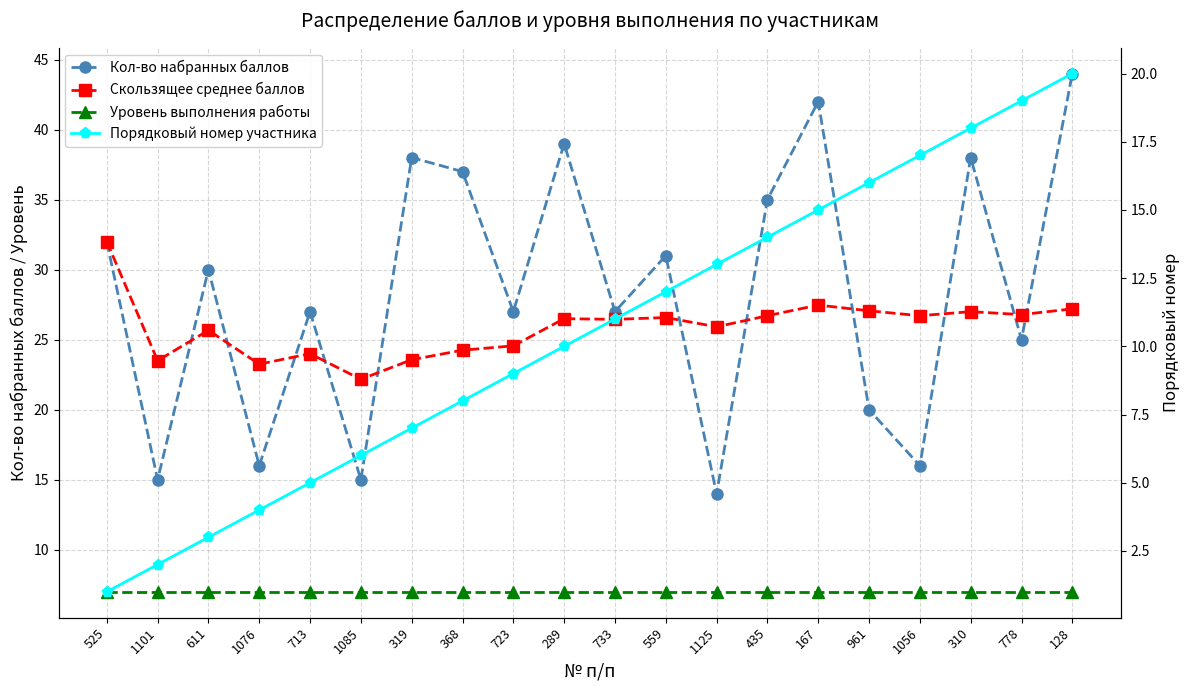

What is the minimum value for Скользящее среднее баллов?

22.2